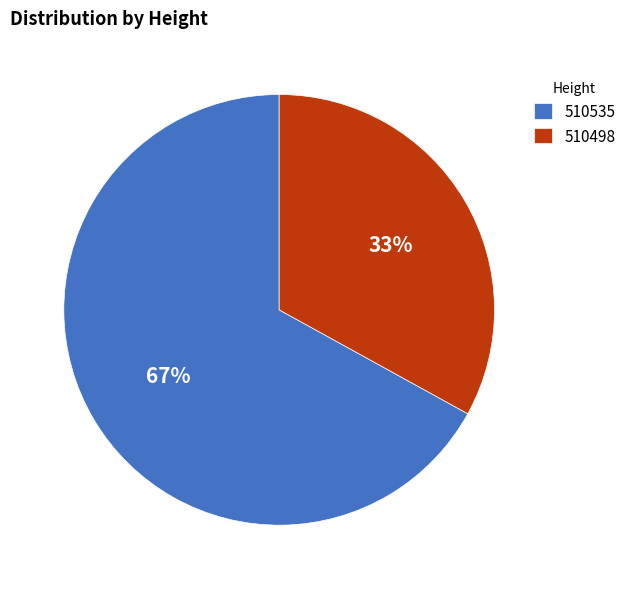

To the nearest percent, what is the average slice percentage?

50%